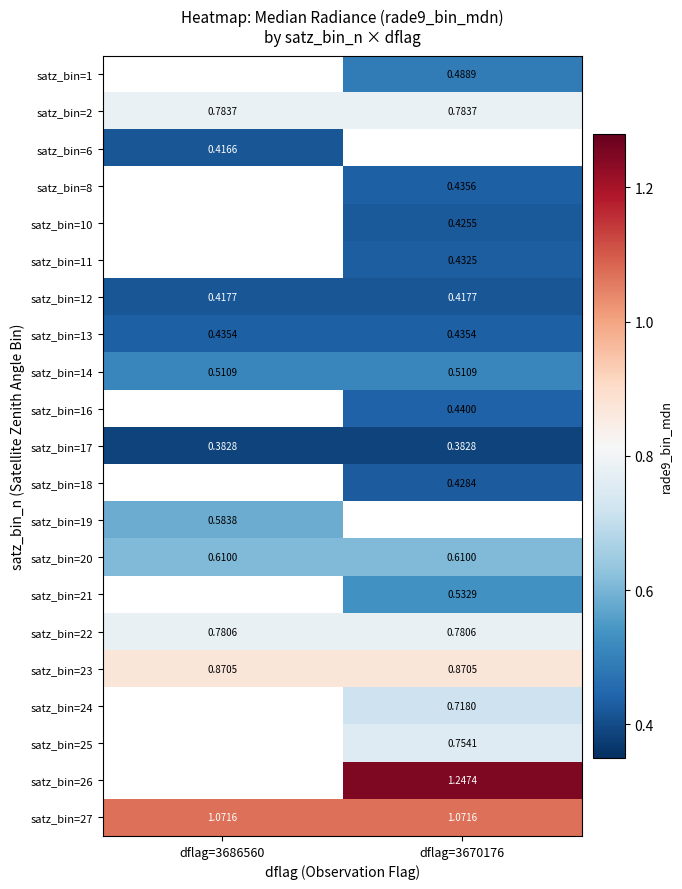

Is the value of satz_bin=13 at dflag=3686560 greater than the value of satz_bin=10 at dflag=3670176?

Yes